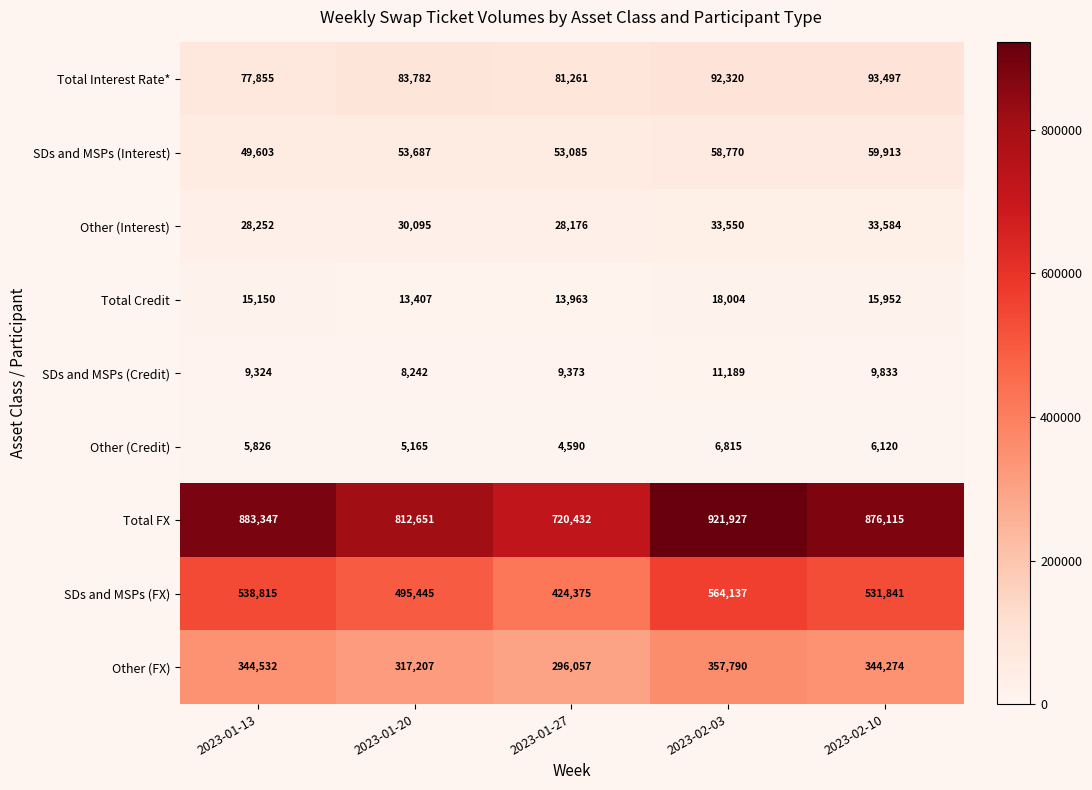

Which series has the widest spread of values?

Total FX